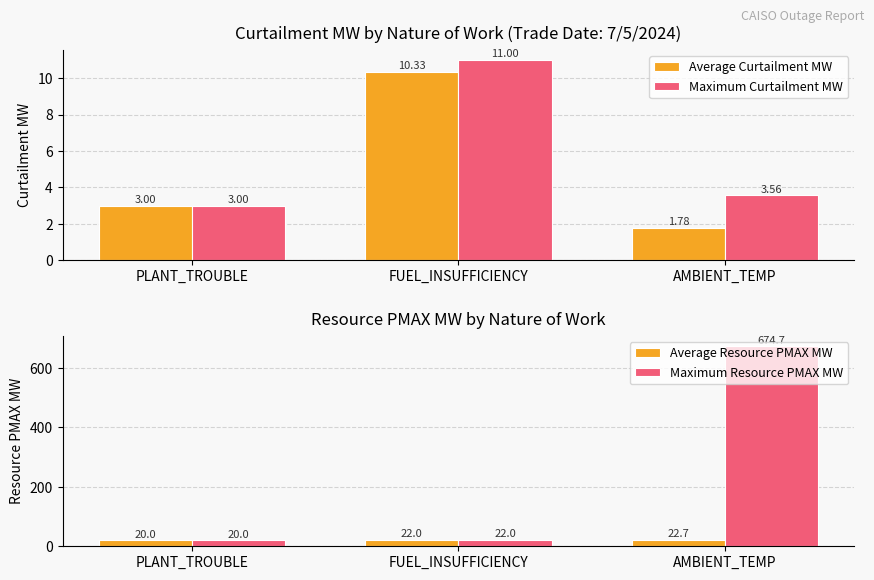

What is the difference between the Maximum Resource PMAX MW values at PLANT_TROUBLE and FUEL_INSUFFICIENCY?

2.0